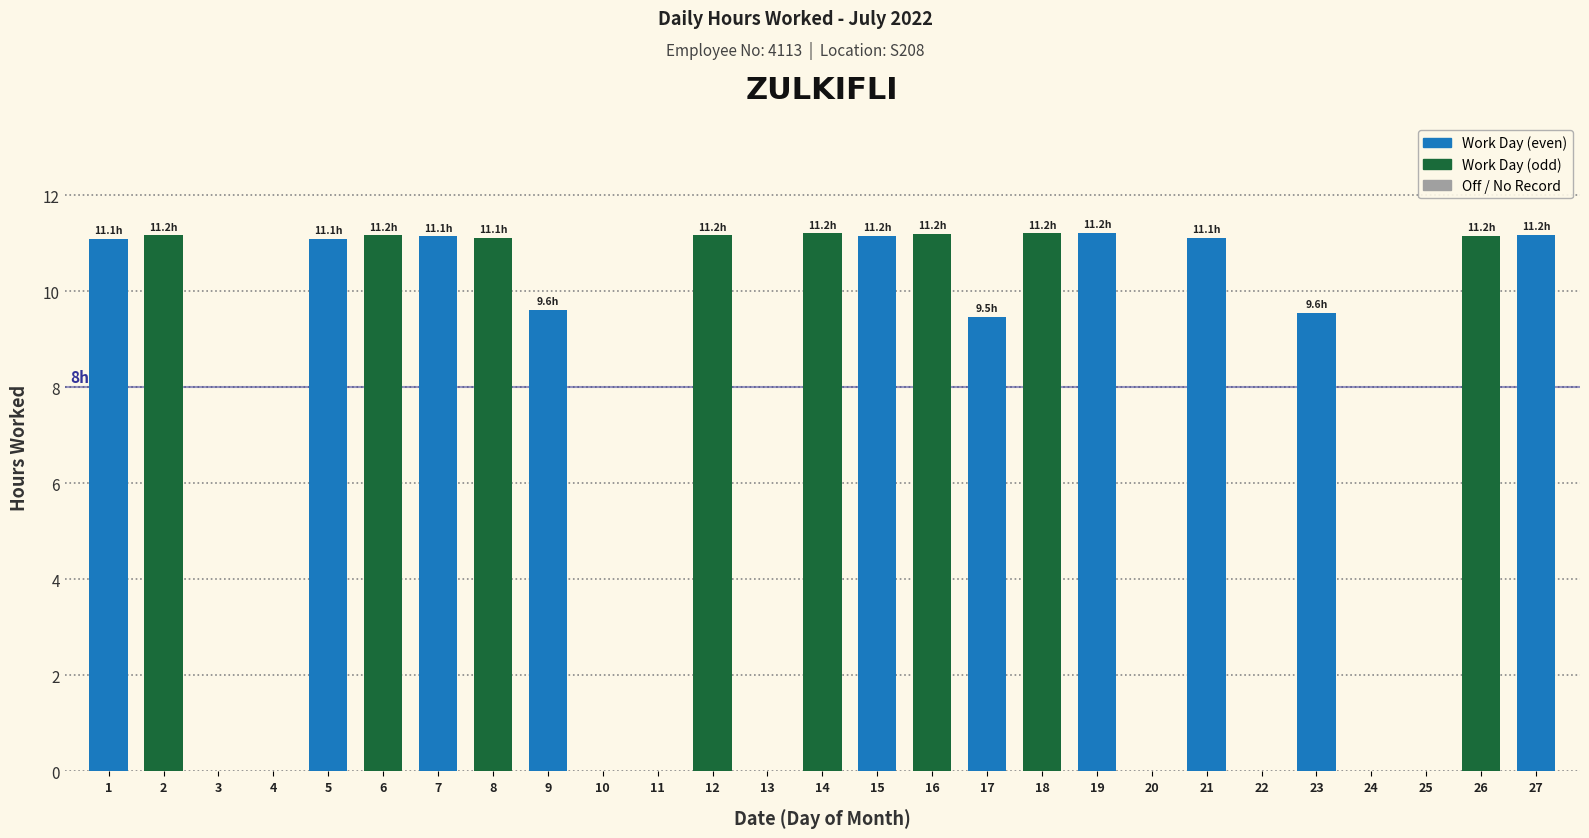

What is the difference between the values at 1 and 17?

1.6